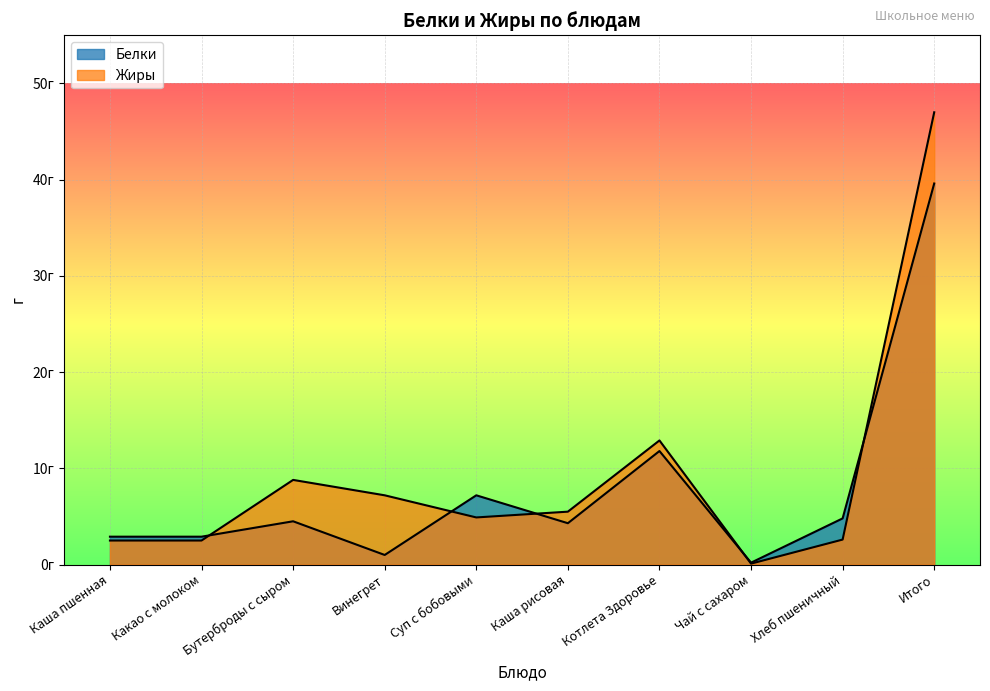

Rank the series by their average value, from lowest to highest.

Белки, Жиры